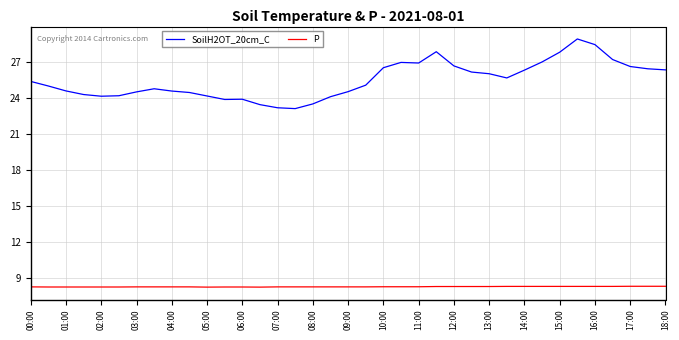

True or false: P and SoilH2OT_20cm_C cross at least once.

False